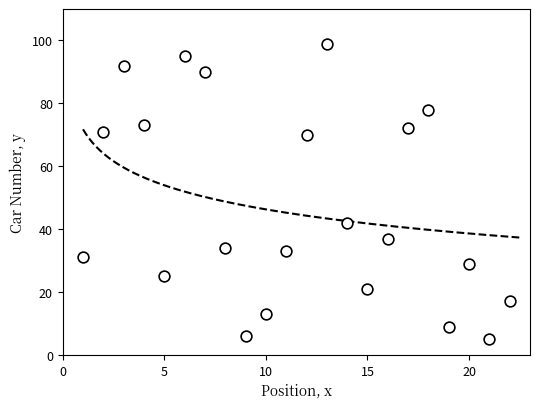

What is the range of X values (max minus min)?

21